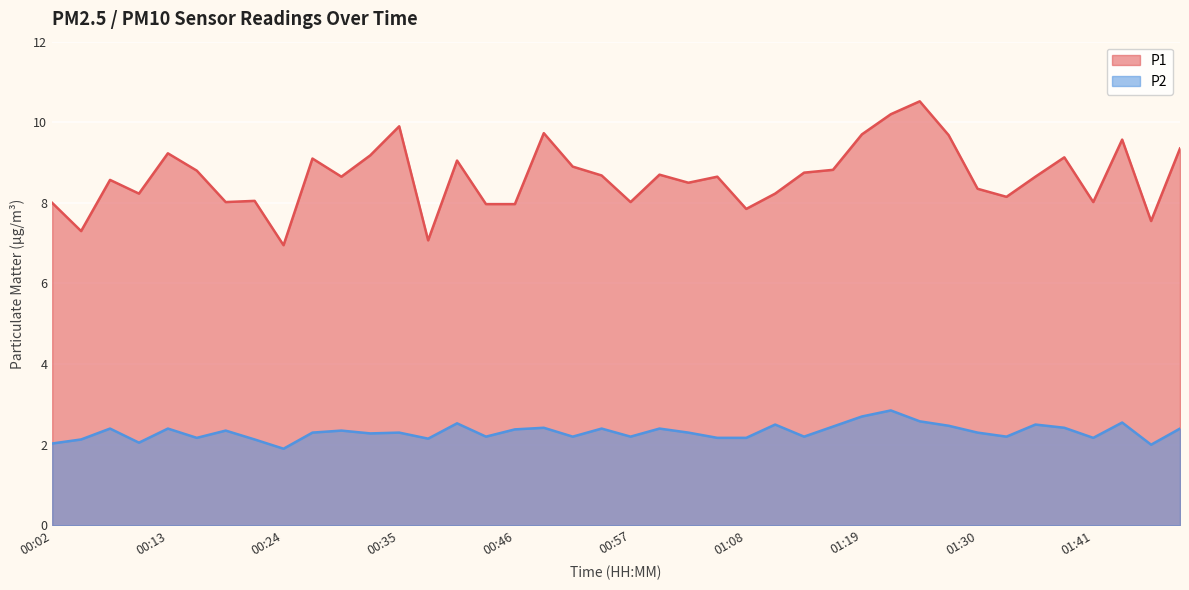

How many interior local peaks does the P1 series have?

12